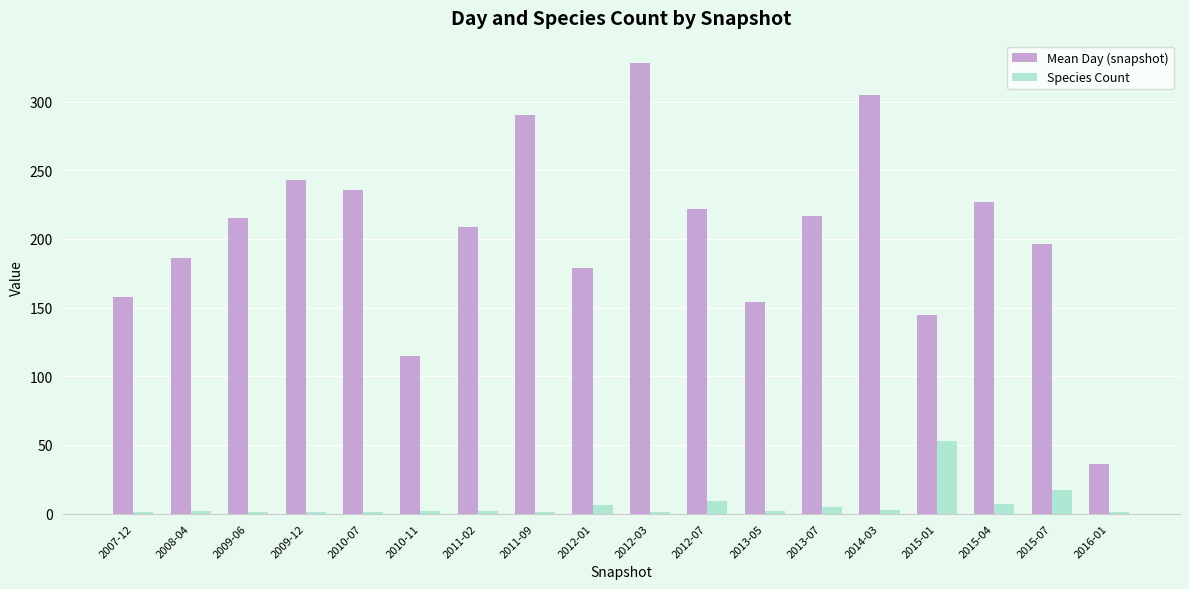

At which label does Species Count reach its peak?

2015-01